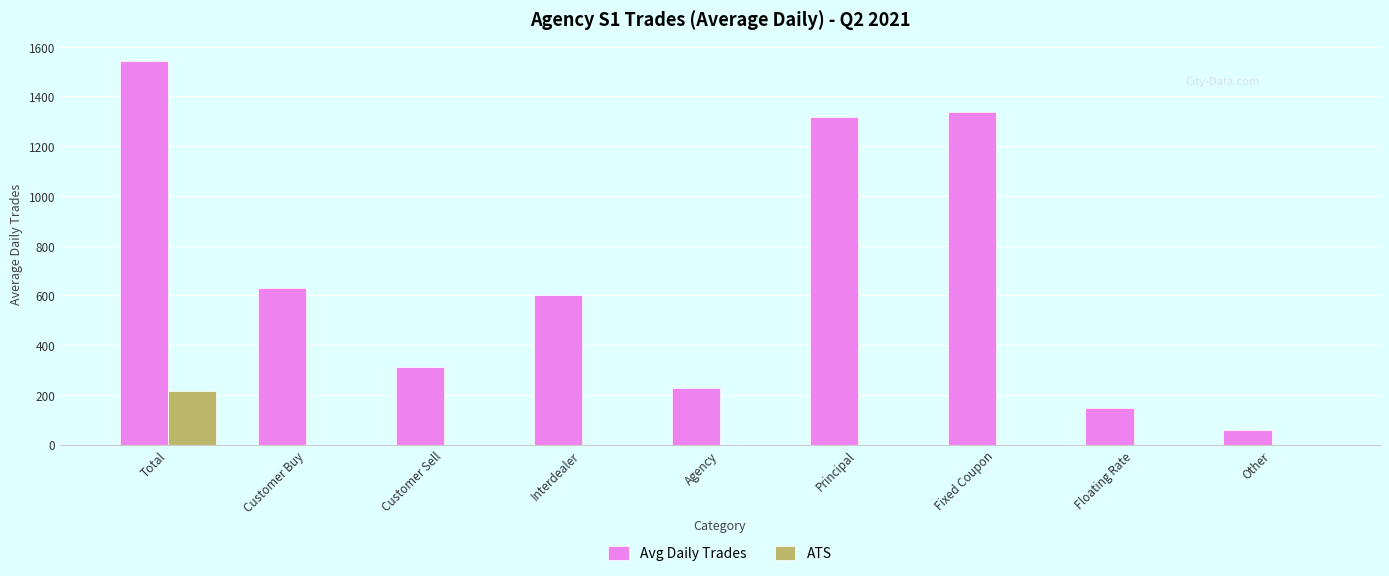

At which category is the sum across all series the highest?

Total